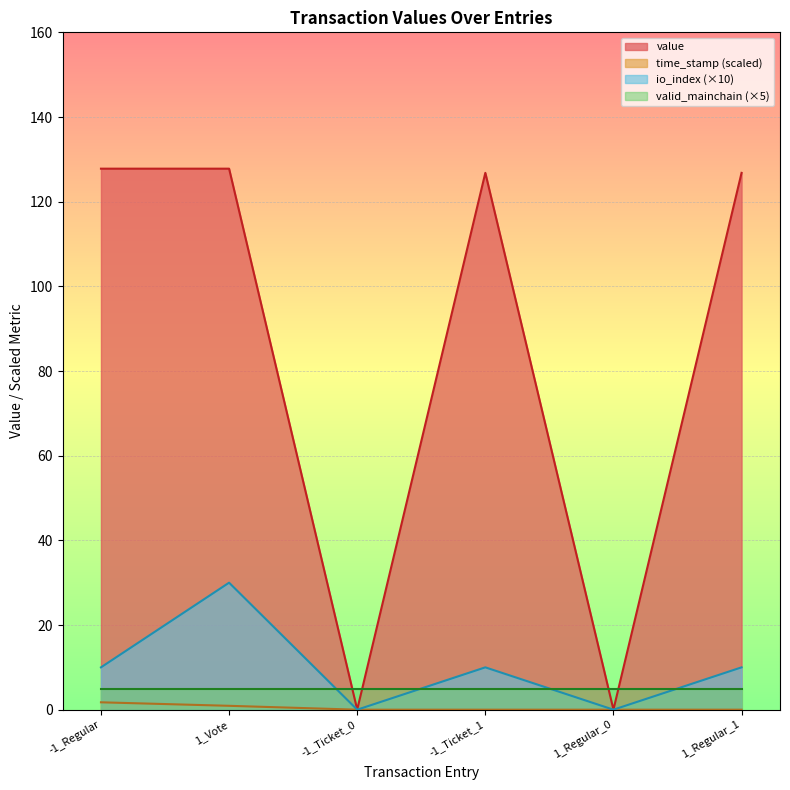

Between 1_Regular_0 and 1_Regular_1, which series saw the biggest shift?

value